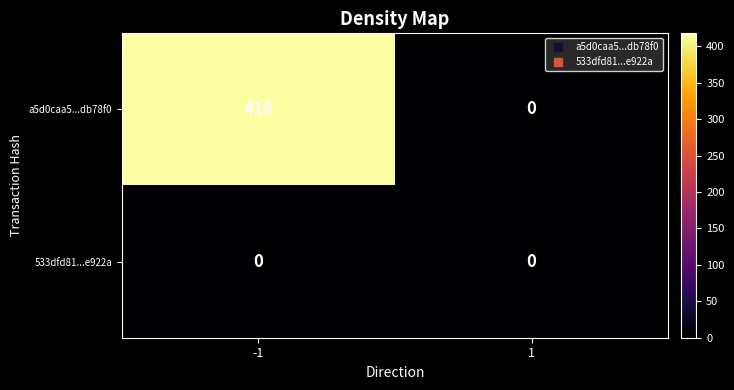

True or false: 533dfd81...e922a has a value of 0 at 1.

True